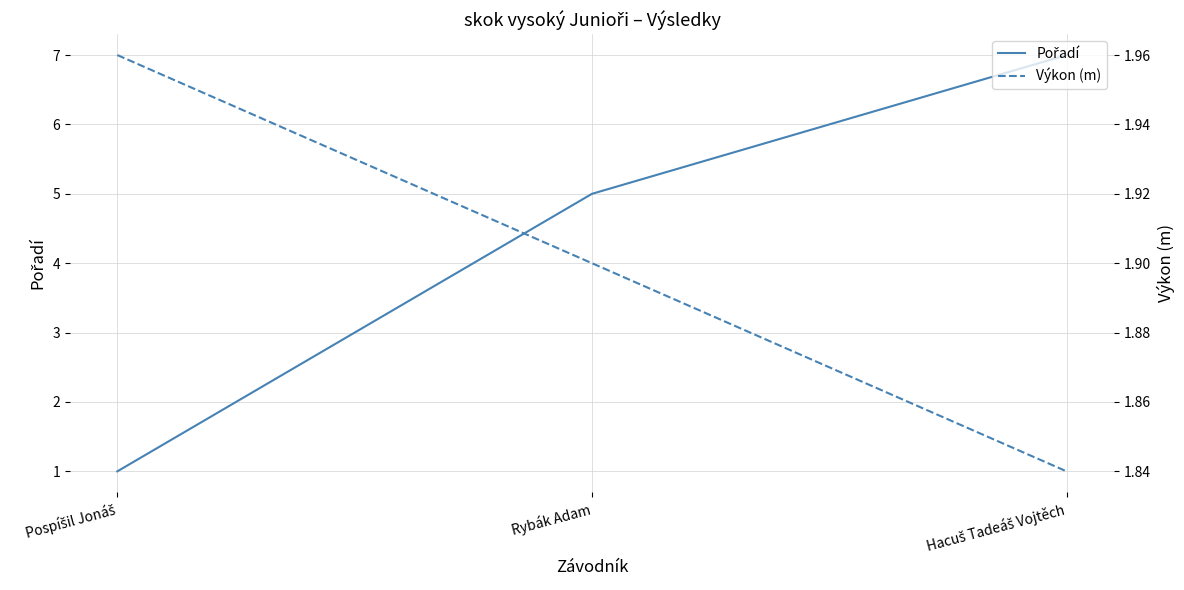

What is the label of the 1st point from the right?

Hacuš Tadeáš Vojtěch